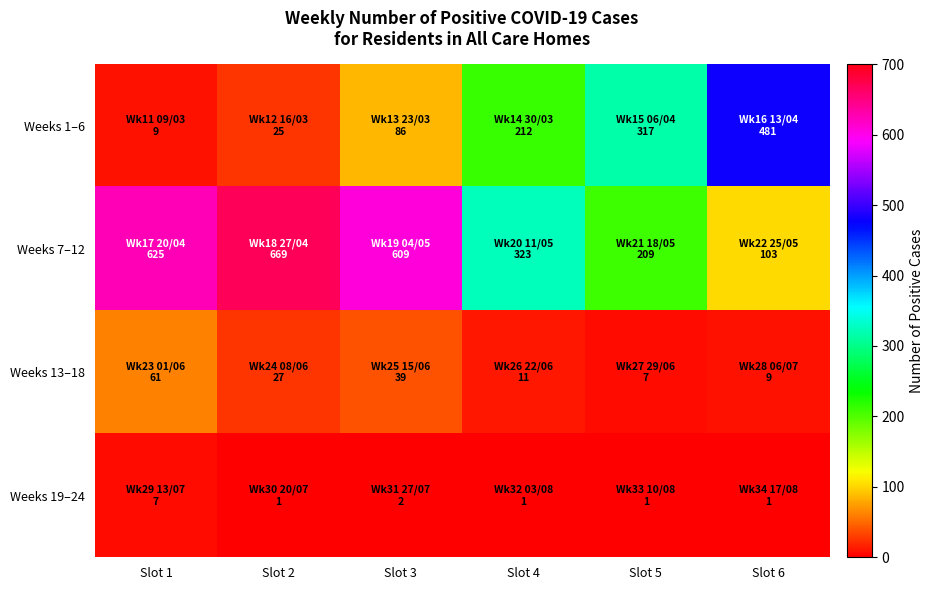

At which category is the sum across all series the highest?

Slot 3